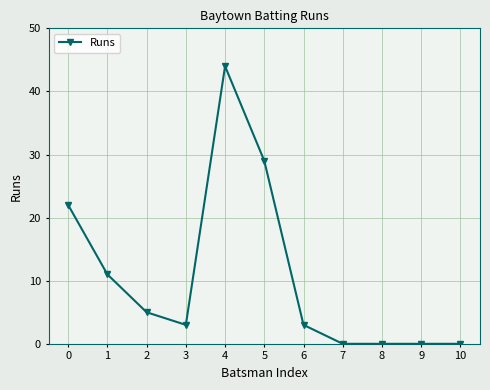

The chart shows a value of 1 at 6. True or false?

False